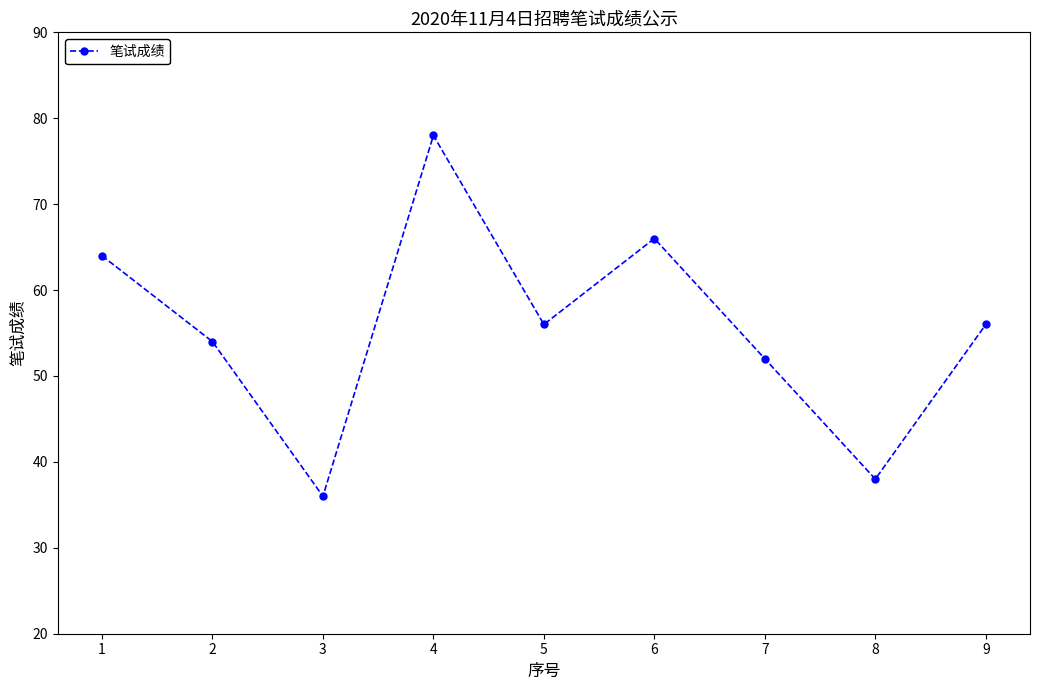

What is the difference between the values at 3 and 2?

18